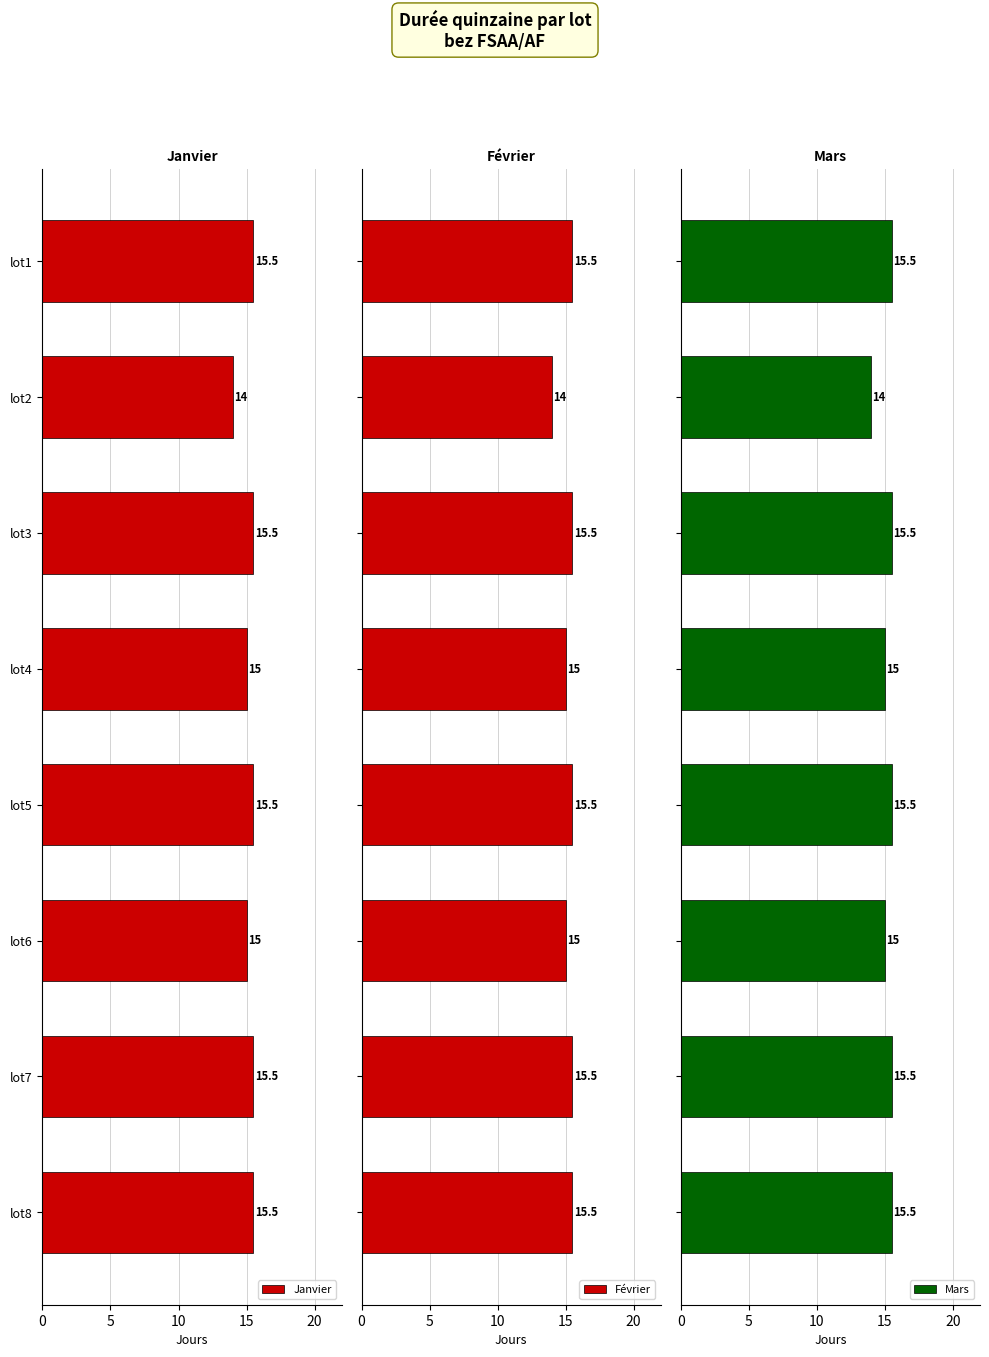

Reading left to right, extract all data points from this chart.

Janvier: 15.5	14.0	15.5	15.0	15.5	15.0	15.5	15.5
Février: 15.5	14.0	15.5	15.0	15.5	15.0	15.5	15.5
Mars: 15.5	14.0	15.5	15.0	15.5	15.0	15.5	15.5